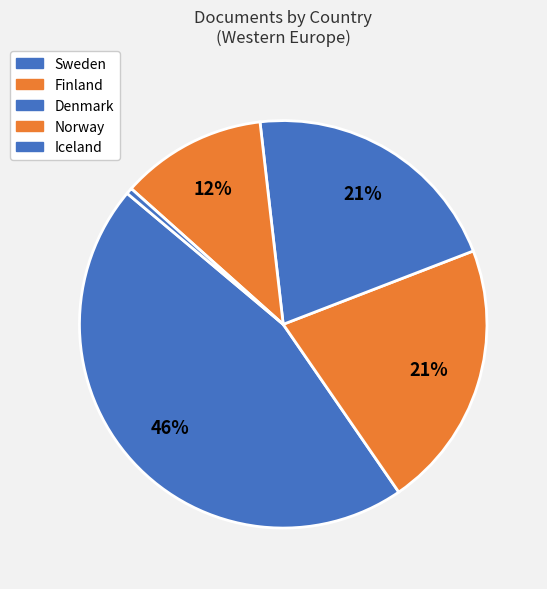

To the nearest percent, what is the combined percentage of Denmark and Finland?

42%